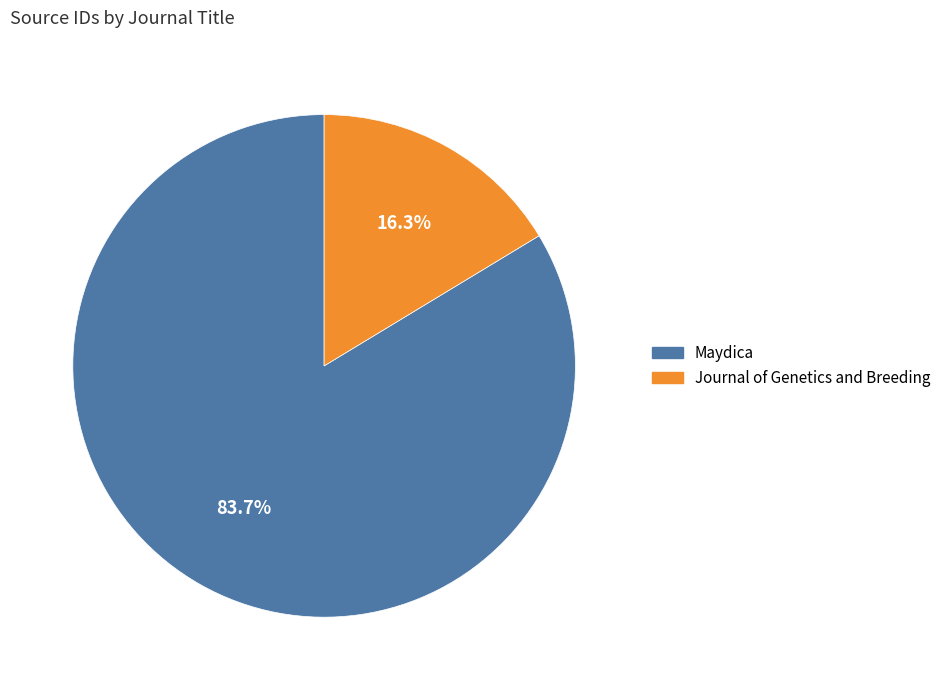

Is it true that Journal of Genetics and Breeding is 7% of the pie?

False